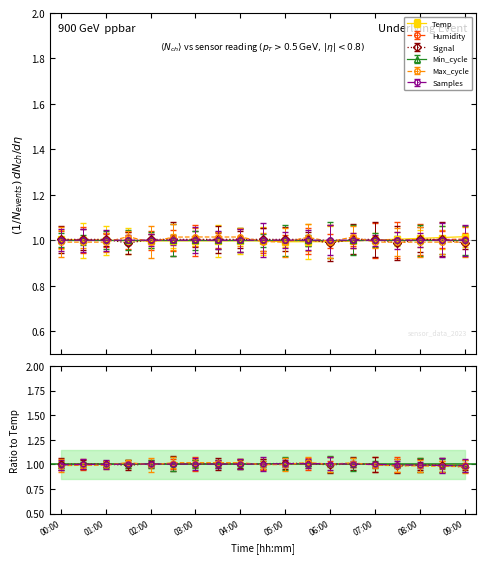

Between 06:00 and 00:00, which is larger?

00:00